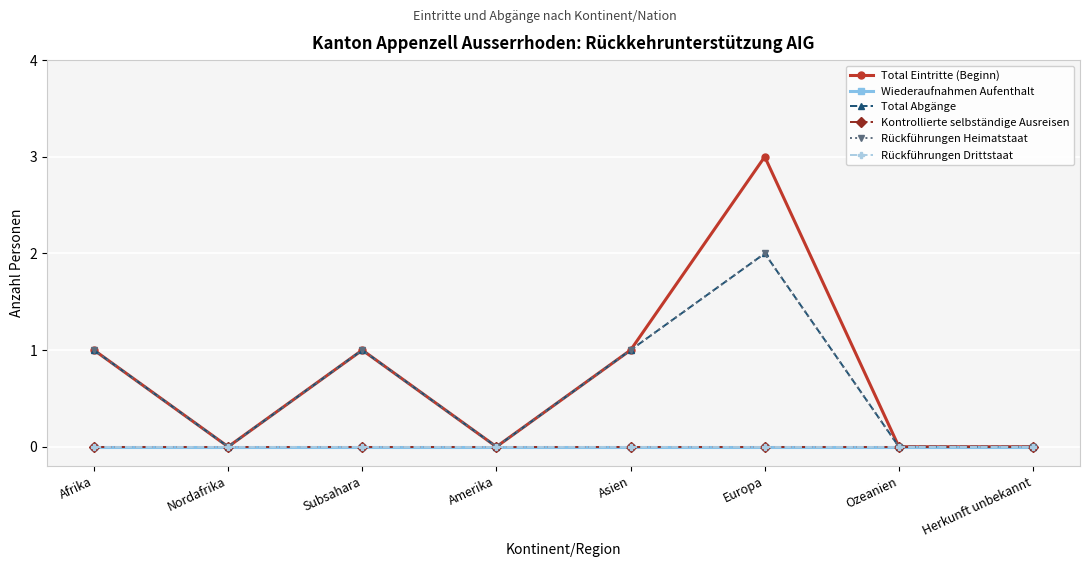

Does the chart have visible grid lines?

Yes